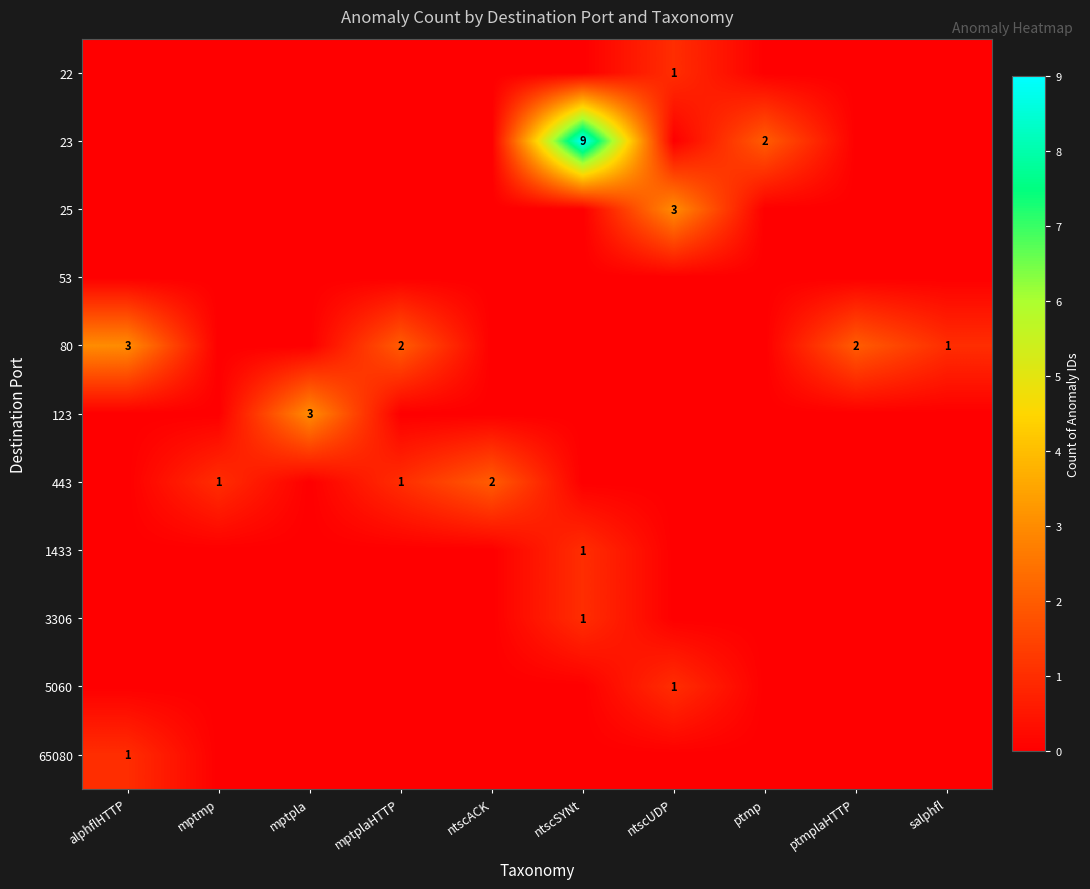

True or false: 23 has a value of 3 at ptmp.

False